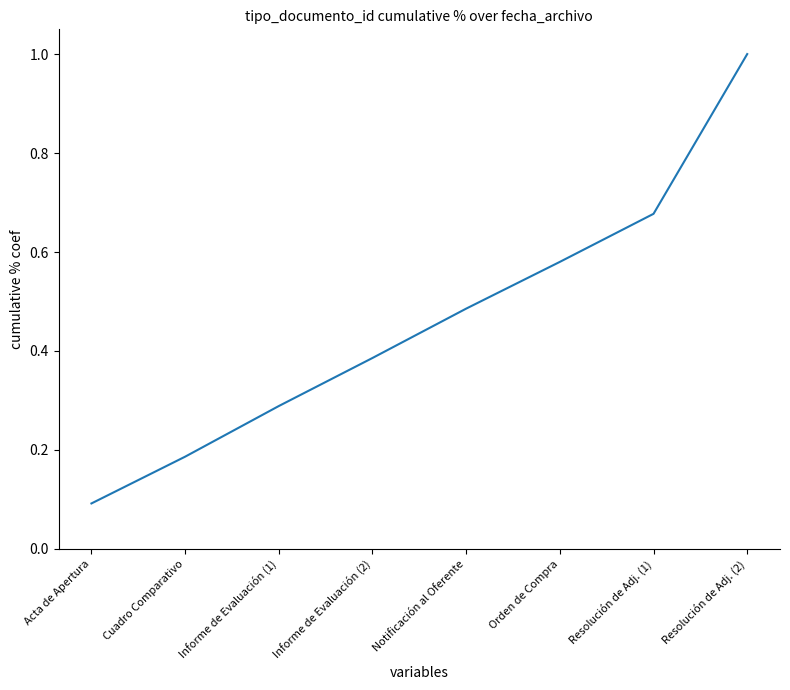

Where is the data nearest to the value 0?

Acta de Apertura